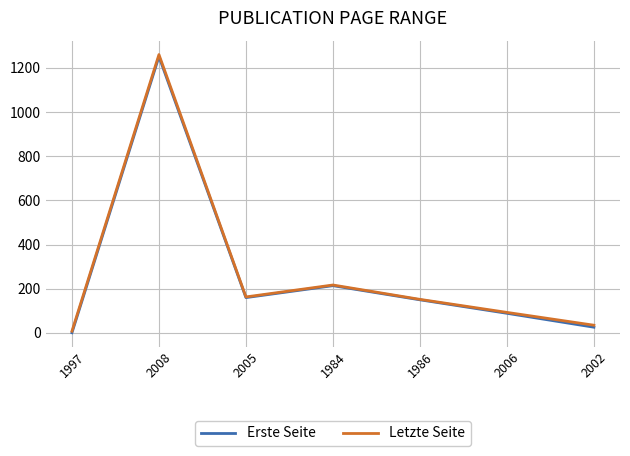

Reading left to right, what are all the values shown in this chart?

Erste Seite: 1	1251	160	214	150	89	26
Letzte Seite: 8	1260	163	217	152	93	35